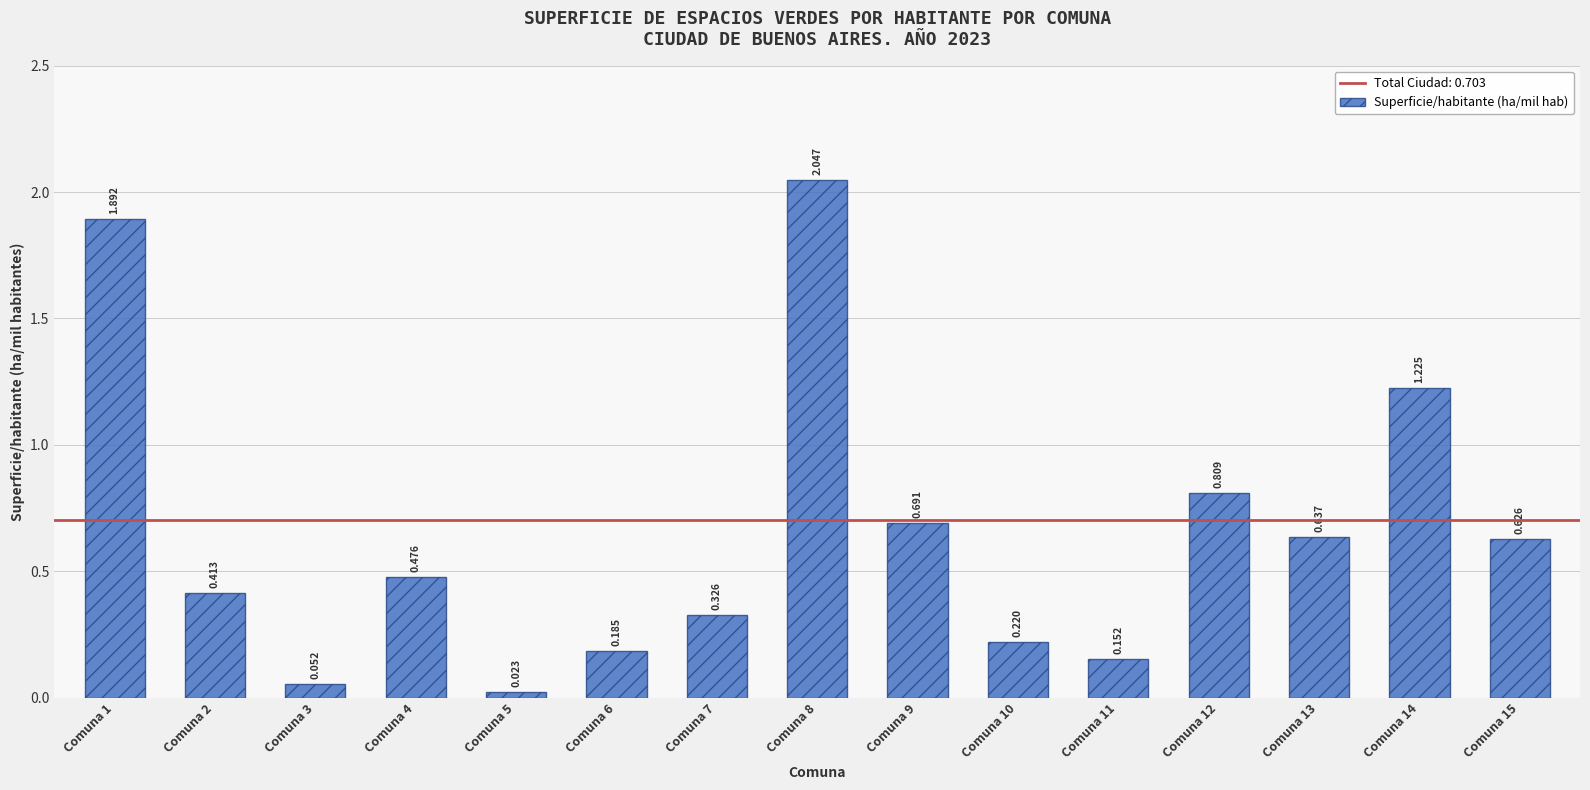

Does the chart contain any negative values?

No